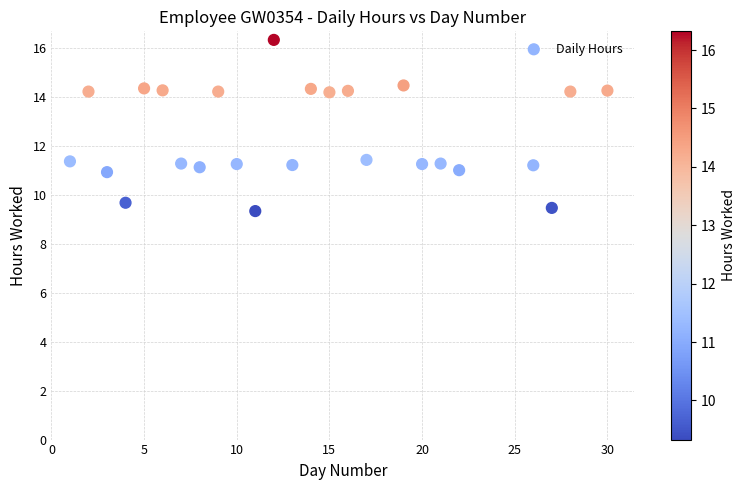

What is the range of Y values (max minus min)?

7.0